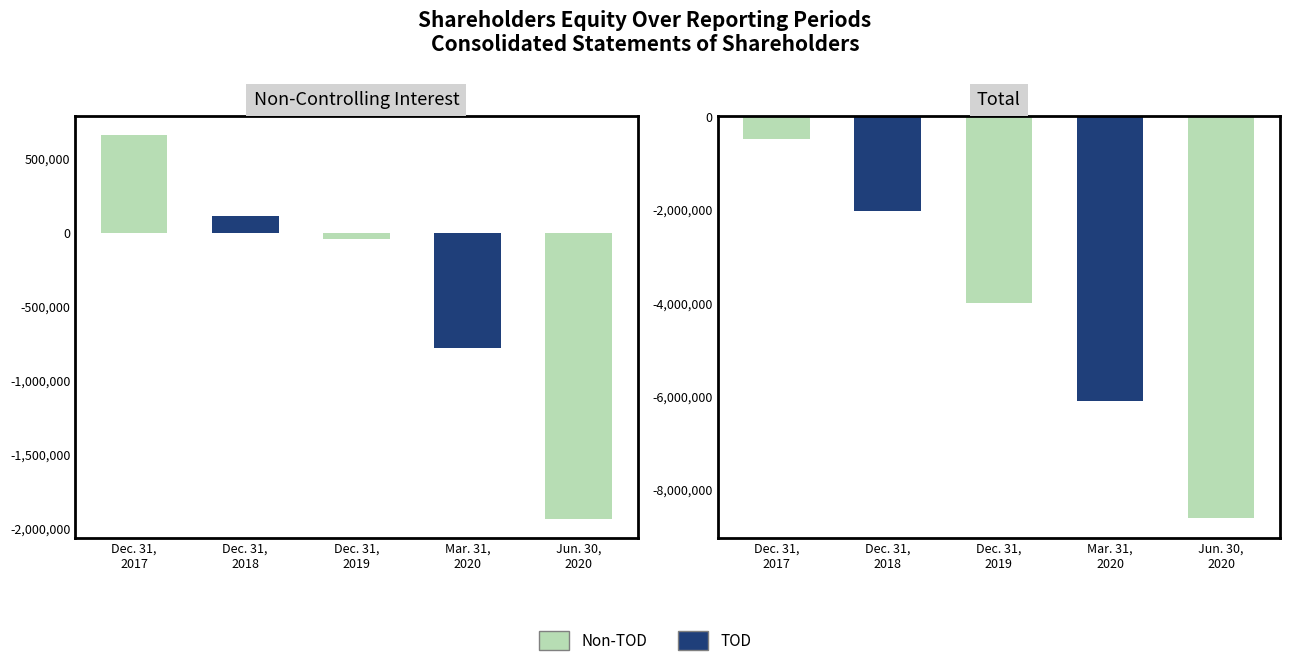

List the labels in order of Non-Controlling Interest value, smallest first.

Jun. 30, 2020, Mar. 31, 2020, Dec. 31, 2019, Dec. 31, 2018, Dec. 31, 2017